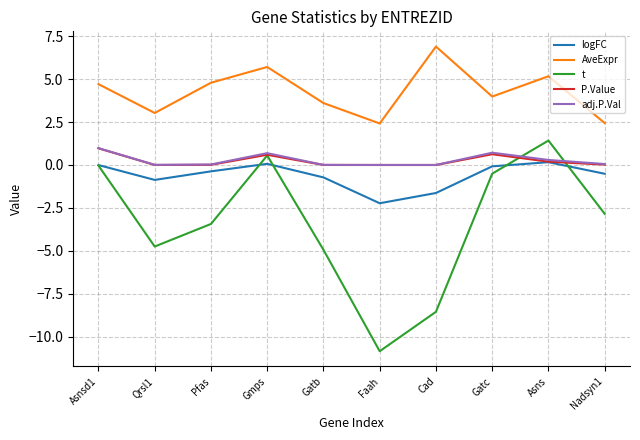

What is the total value across all series at Gatc?

4.7